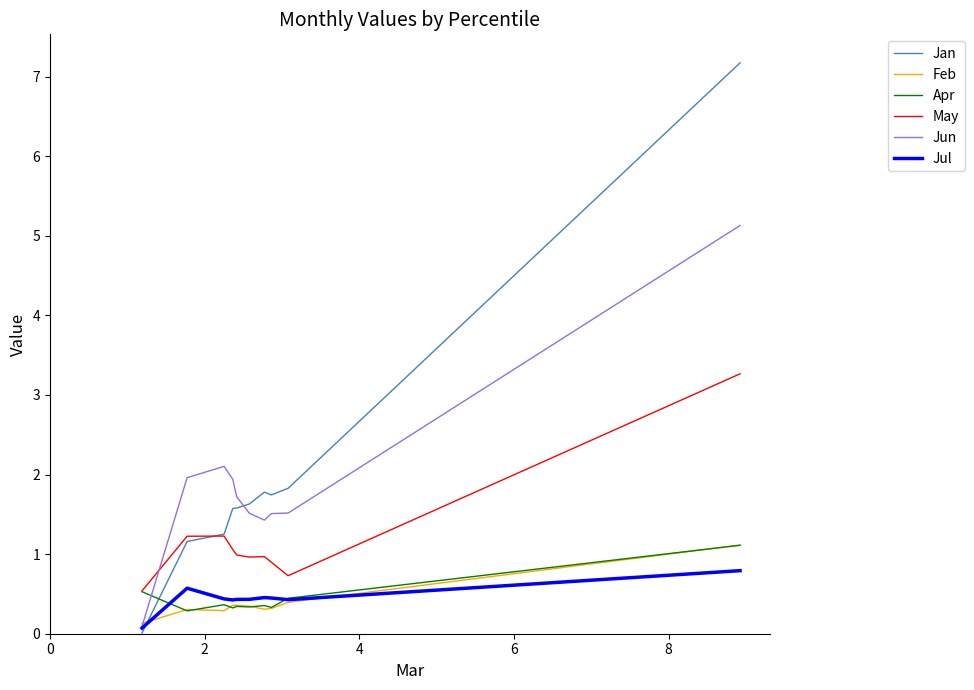

What is the sum of all Jun values?

18.9